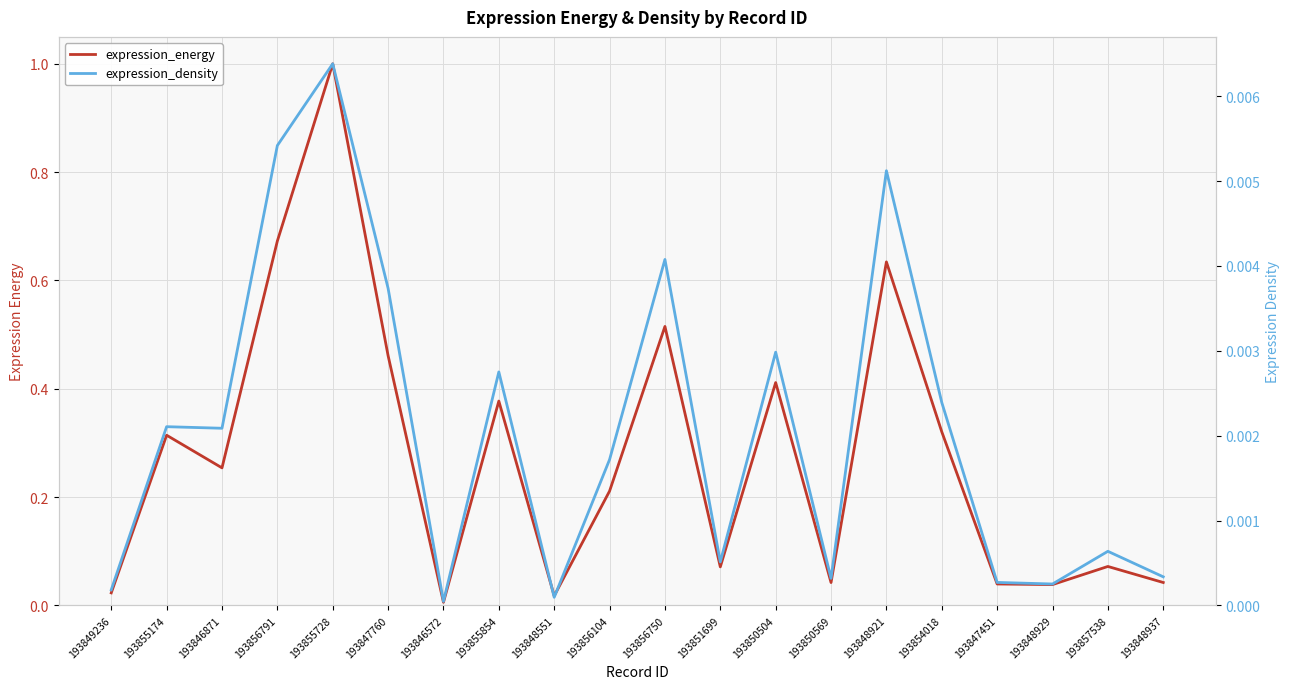

How many lines are shown in the chart?

2